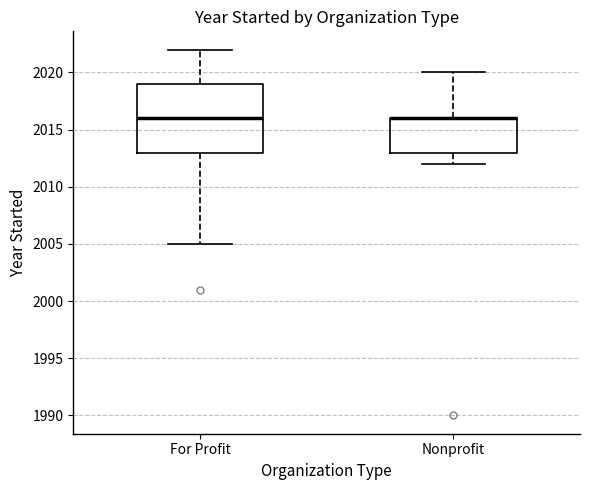

Which box is the tallest, from its lower edge to its upper edge?

For Profit